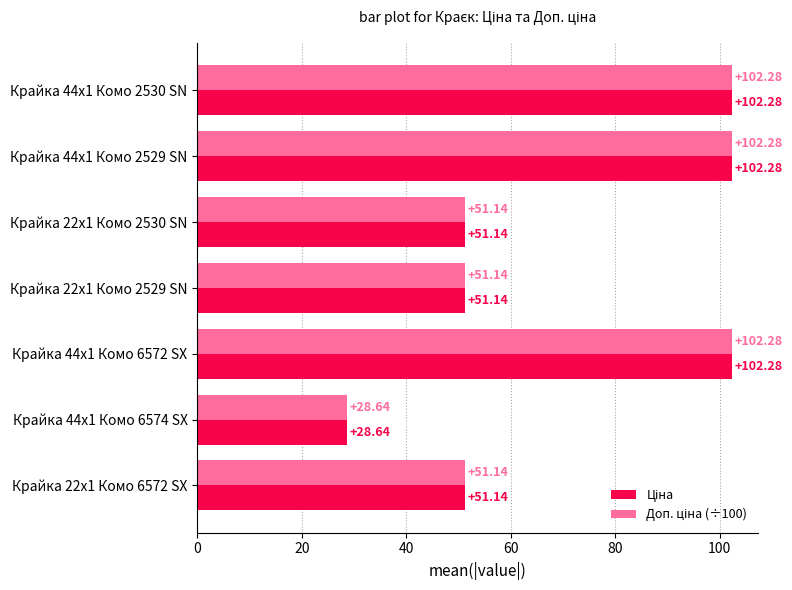

What is the total value across all series at Крайка 44x1 Комо 2529 SN?

204.6